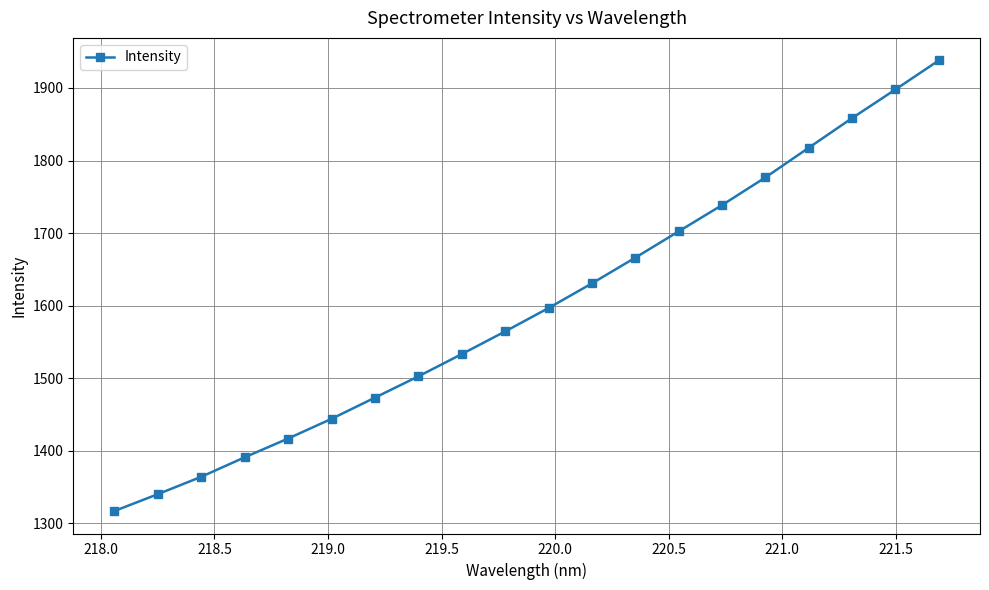

True or false: there are more than 1 points higher than both neighbors.

False